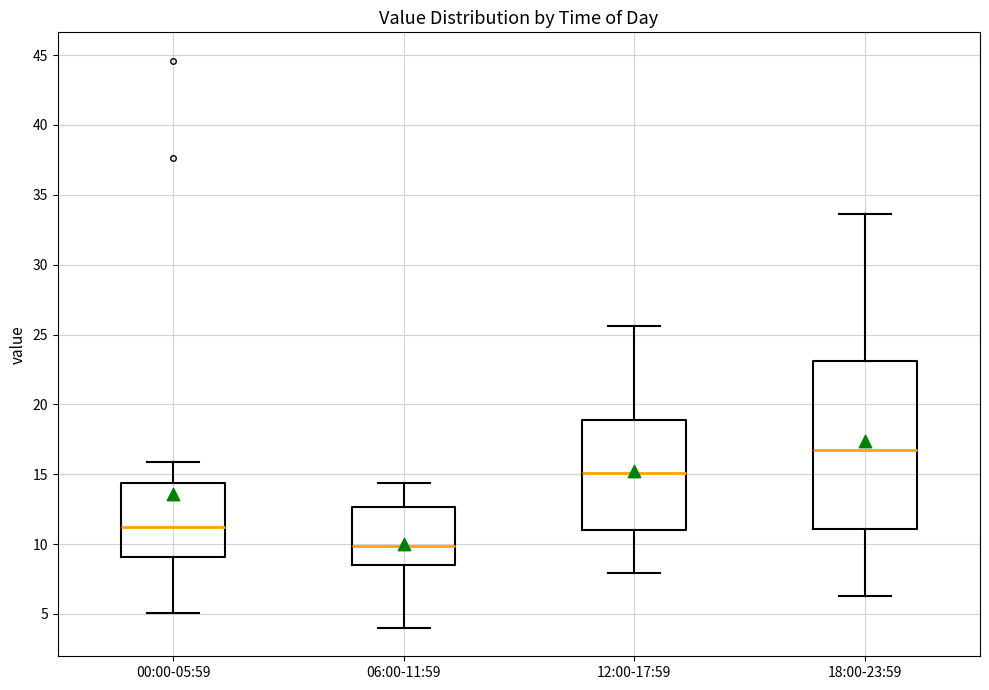

Reading left to right, transcribe this box plot: for each box, give where its median line is, the range the box spans, and where its two whiskers end, as read against the y-axis. The values are not printed on the chart, so give them approximately, as read against the axis.

00:00-05:59: median 11.5, box 9.0 to 14.5, whiskers 5.0 to 16.0
06:00-11:59: median 10.0, box 8.5 to 12.5, whiskers 4.0 to 14.5
12:00-17:59: median 15.0, box 11.0 to 19.0, whiskers 8.0 to 25.5
18:00-23:59: median 16.5, box 11.0 to 23.0, whiskers 6.5 to 33.5